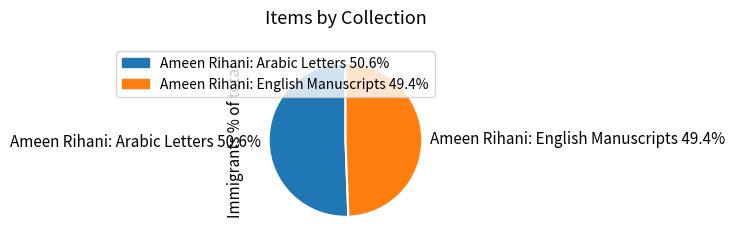

To the nearest percent, what percentage of the pie is Ameen Rihani: Arabic Letters?

51%